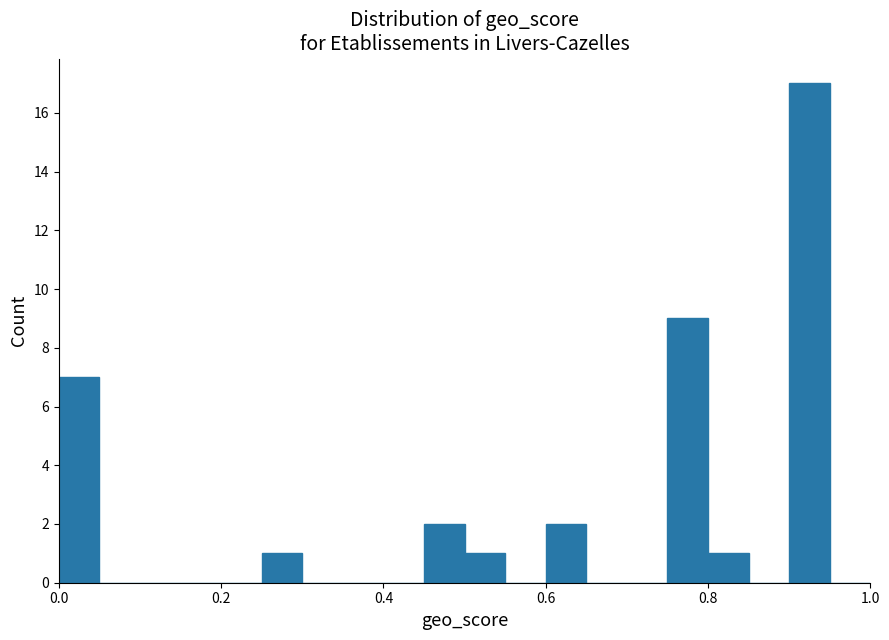

Around what value on the x-axis is the tallest bar? Give the approximate position of its centre, as read against the axis.

0.92